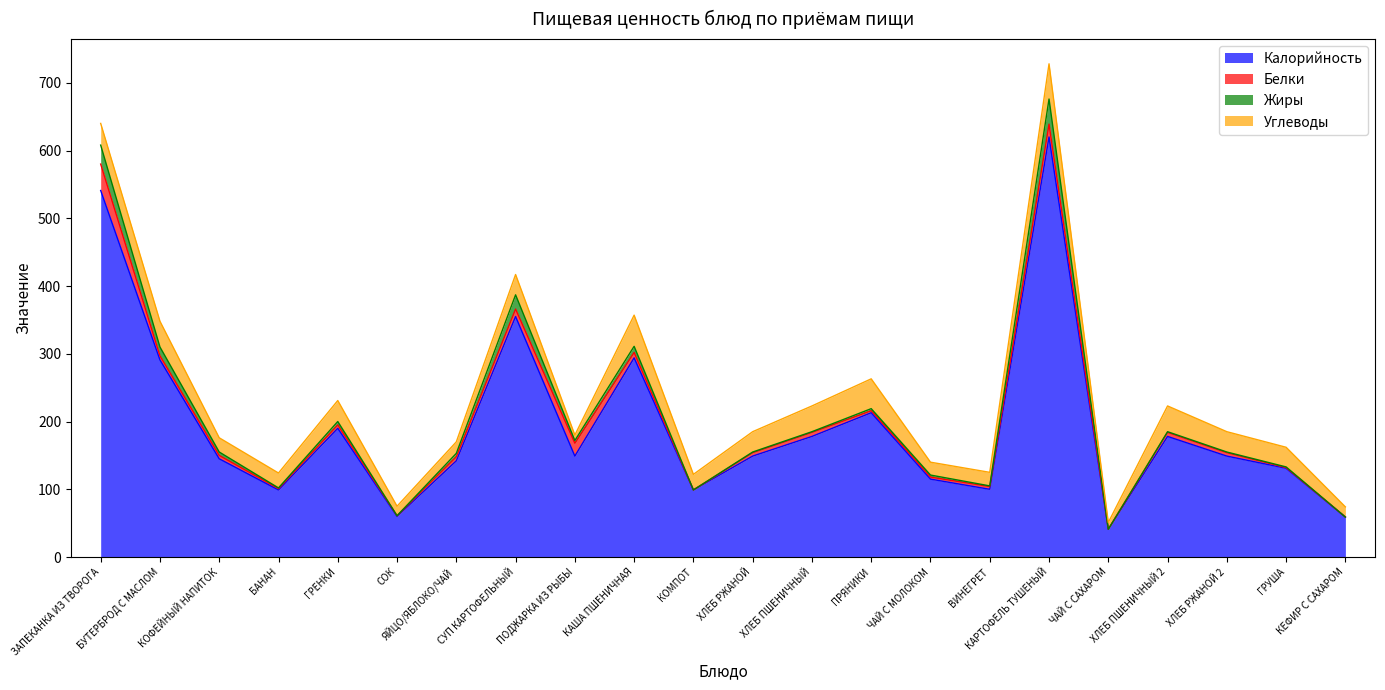

Reading left to right, list all the values displayed in this chart.

Калорийность: 541	291	145	99	190	60	142	355	149	294	99	149	178	213	115	100	620	41	178	149	131	59
Белки: 39	6	5	2	5	1	6	11	19	8	0	5	6	3	3	4	19	0	6	5	1	0
Жиры: 28	13	5	1	5	0	5	21	4	9	0	1	1	3	3	1	37	0	1	1	1	0
Углеводы: 32	38	21	22	31	14	17	30	8	46	23	30	38	44	19	20	52	10	38	30	29	15